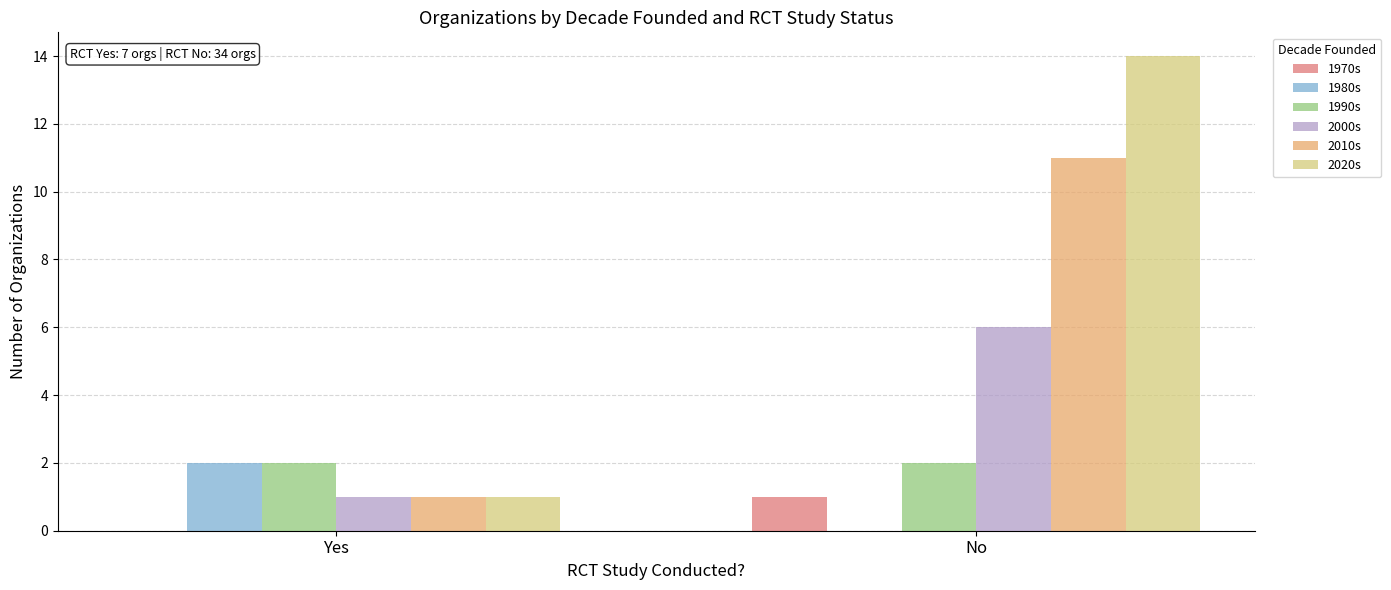

What is the maximum value shown in the chart?

14